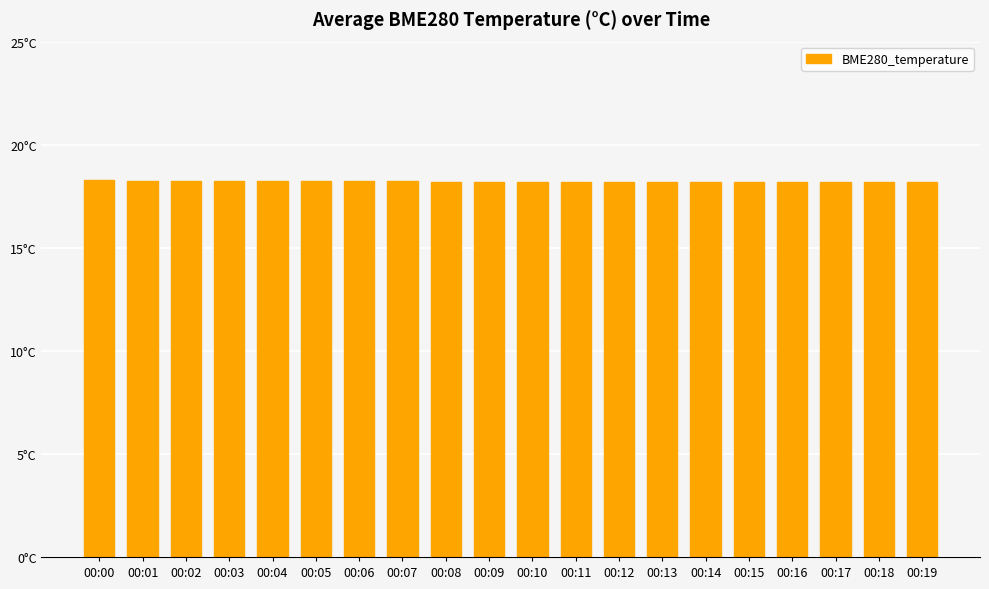

How many data points does each series have?

20